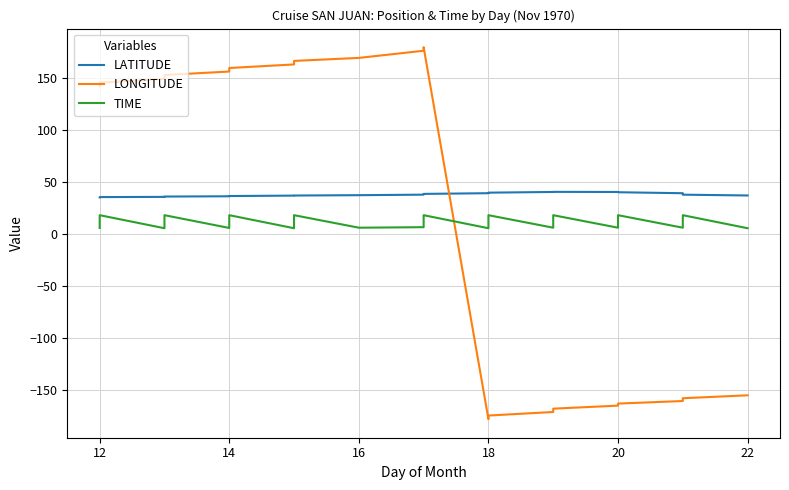

Which series ends up on top after the final intersection of TIME and LONGITUDE?

TIME